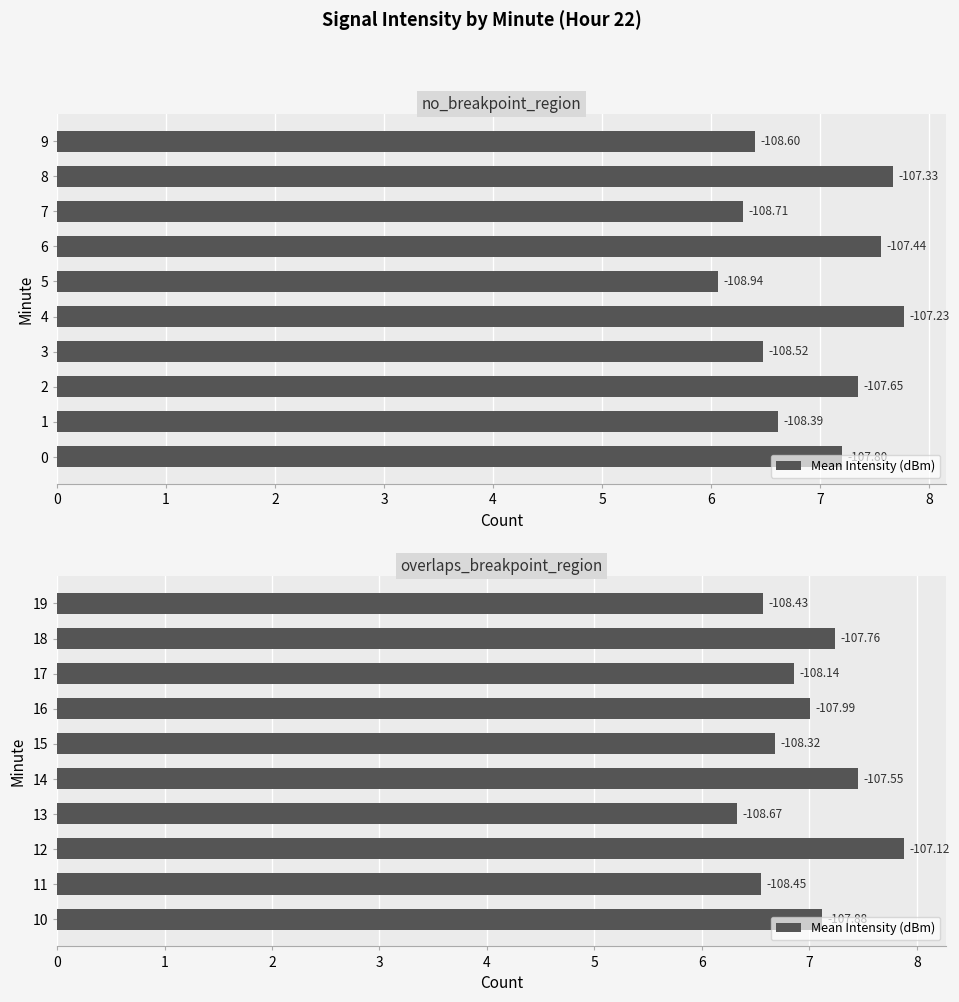

Which has a higher value, 16 or 11?

16